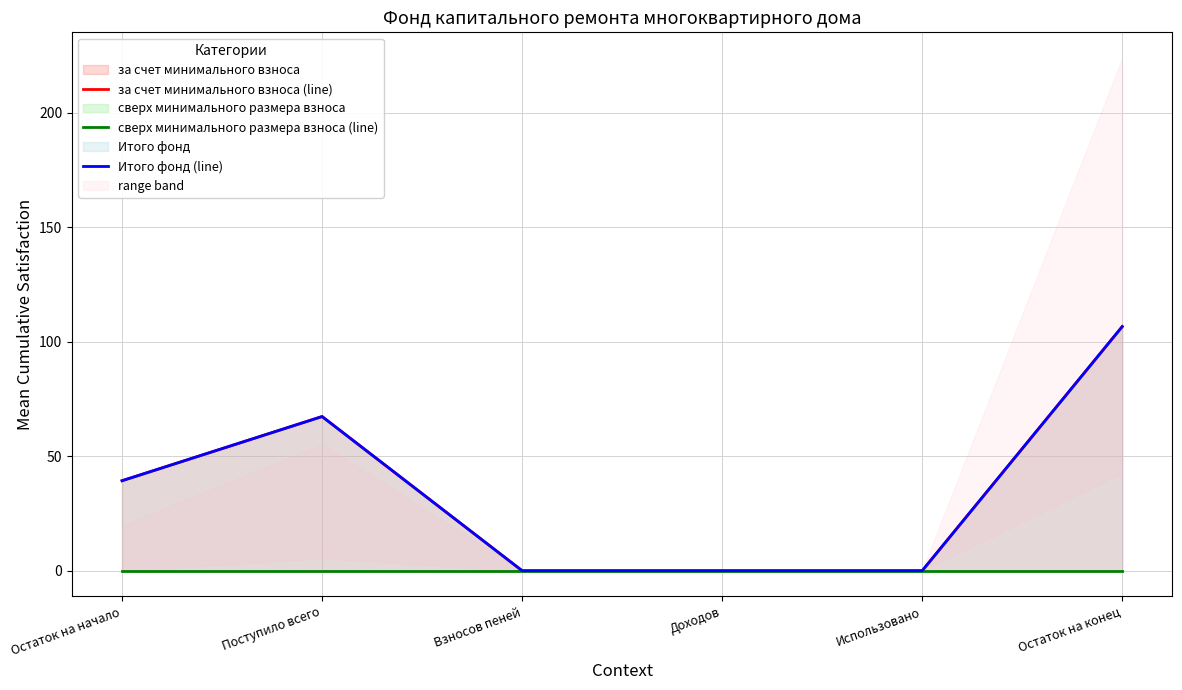

How many values in the за счет минимального взноса (line) series are below 39?

3